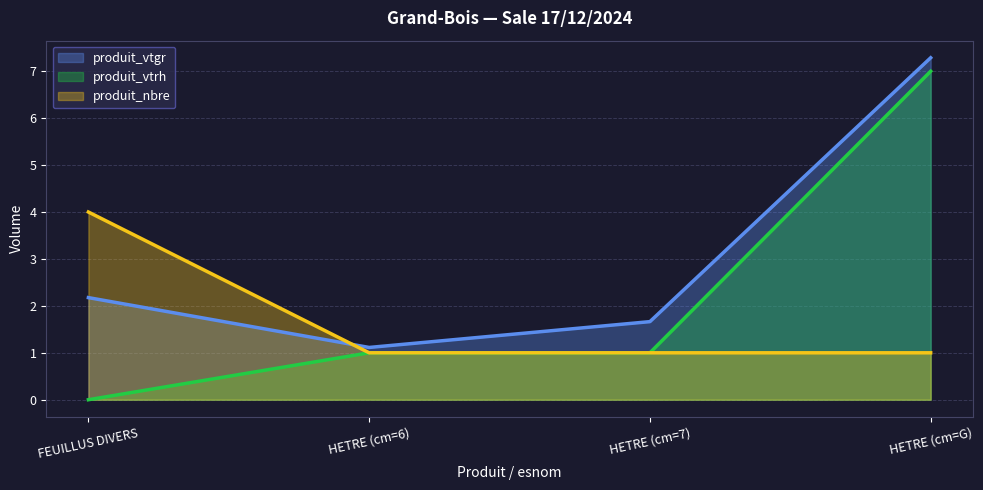

What is the greatest value displayed?

7.3